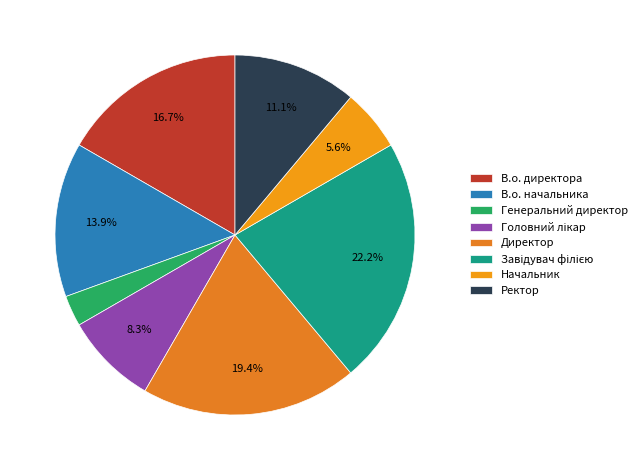

The В.о. директора slice represents 2% of the pie. True or false?

False